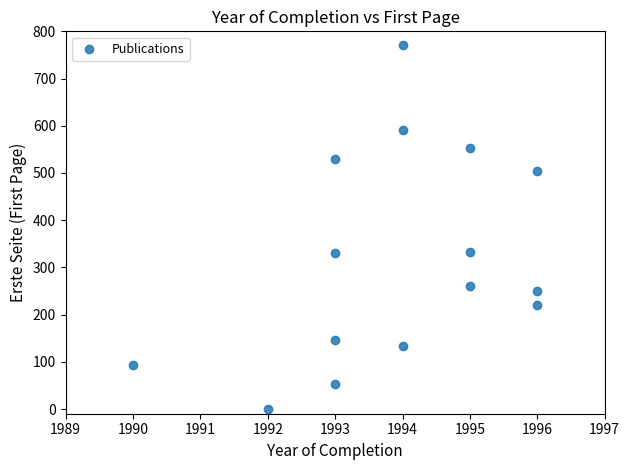

What is the range of X values (max minus min)?

6